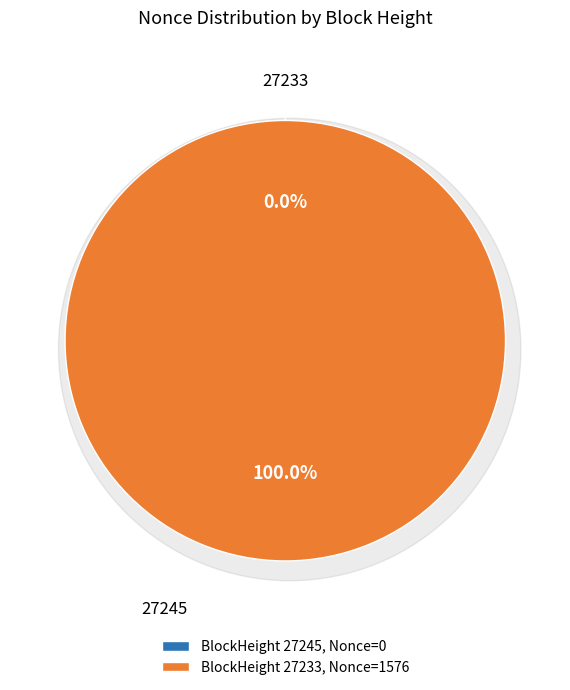

To the nearest percent, what is the average slice percentage?

50%